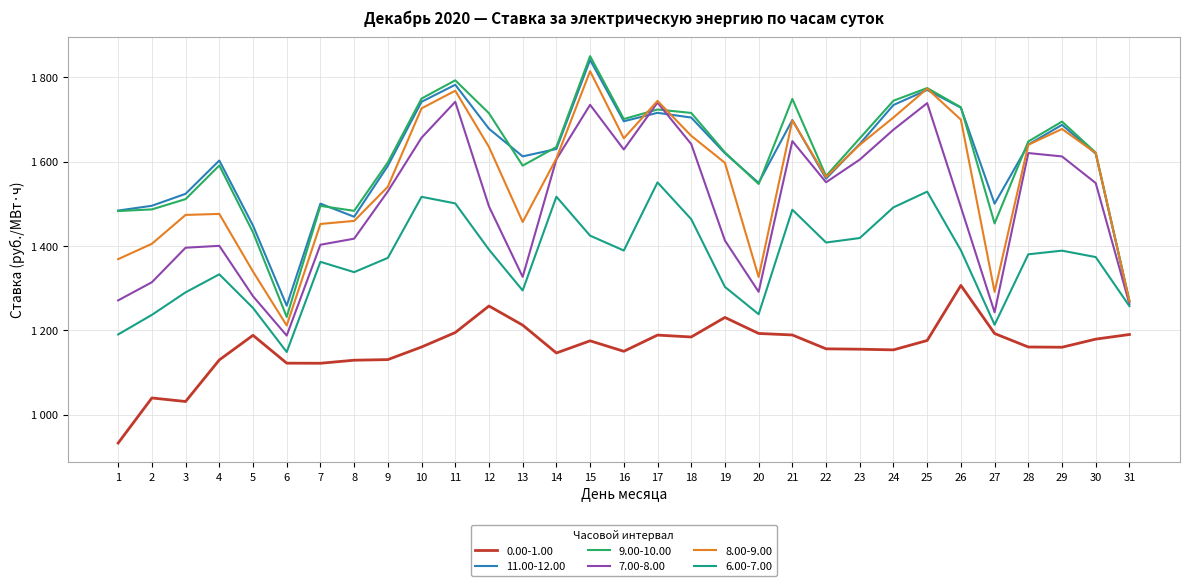

What is the lowest value of the 11.00-12.00 series?

1258.5